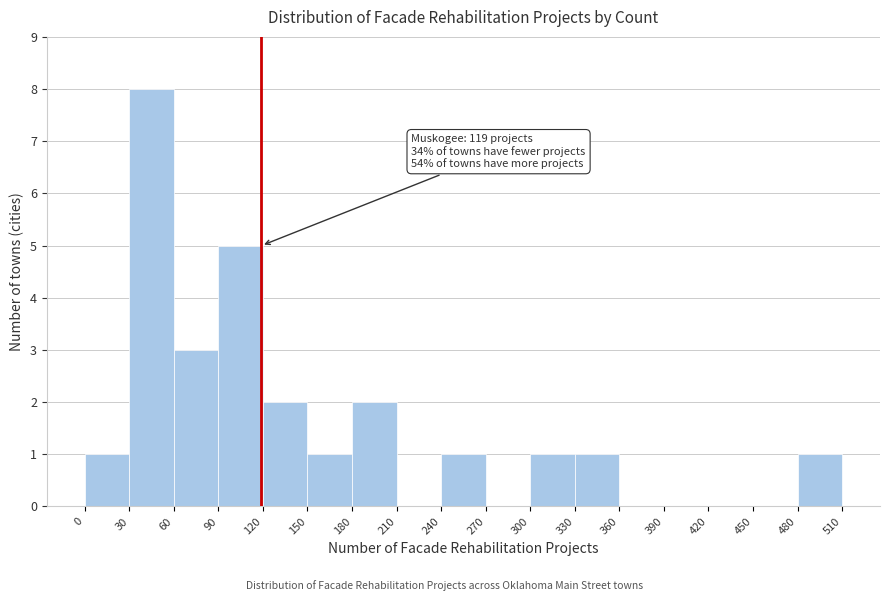

Which range on the x-axis has the tallest bar?

30 to 60